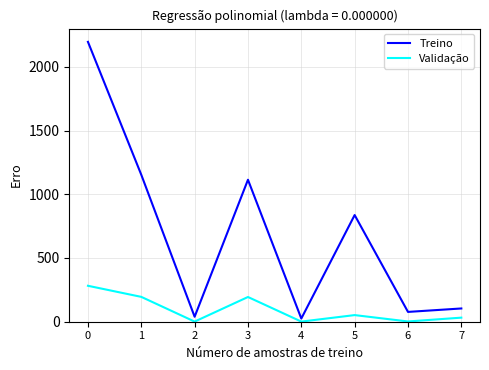

How many interior local valleys does the Validação series have?

3